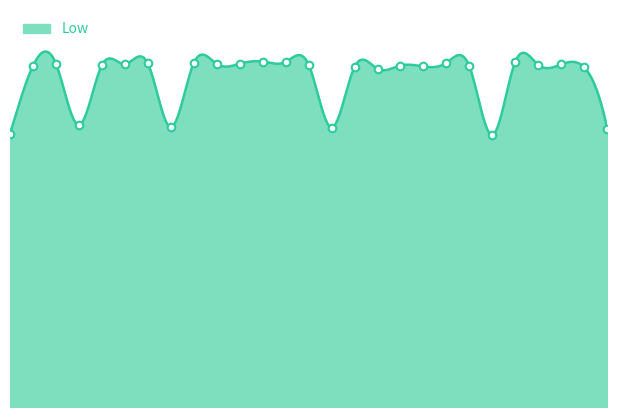

Which has a higher value, 29 or 1?

1